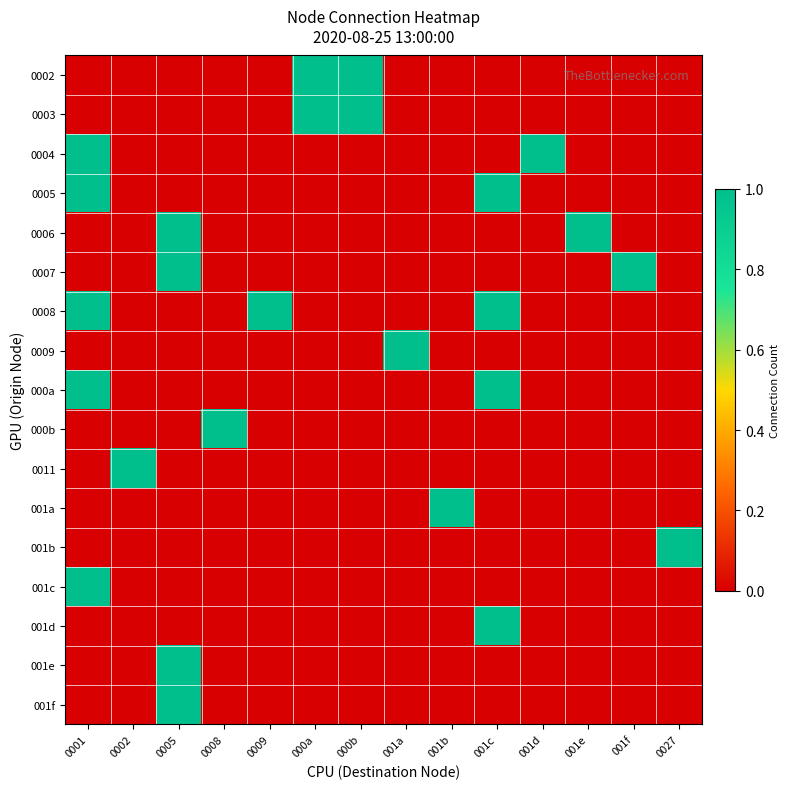

How many data points does each series have?

14